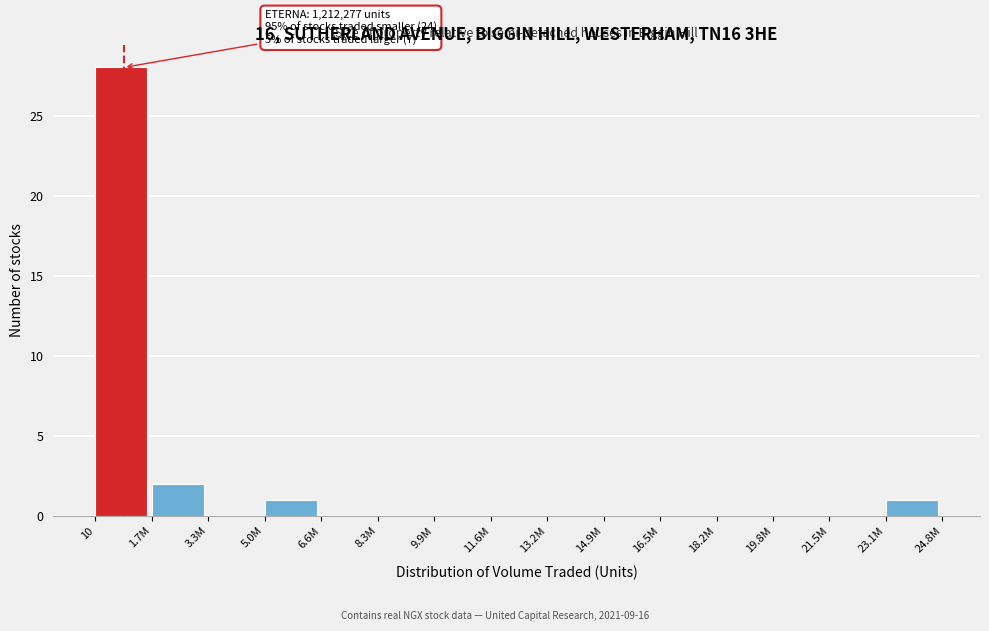

Reading right to left, list all the values displayed in this chart.

23.1M=1	21.5M=0	19.8M=0	18.2M=0	16.5M=0	14.9M=0	13.2M=0	11.6M=0	9.9M=0	8.3M=0	6.6M=0	5.0M=1	3.3M=0	1.7M=2	10=28